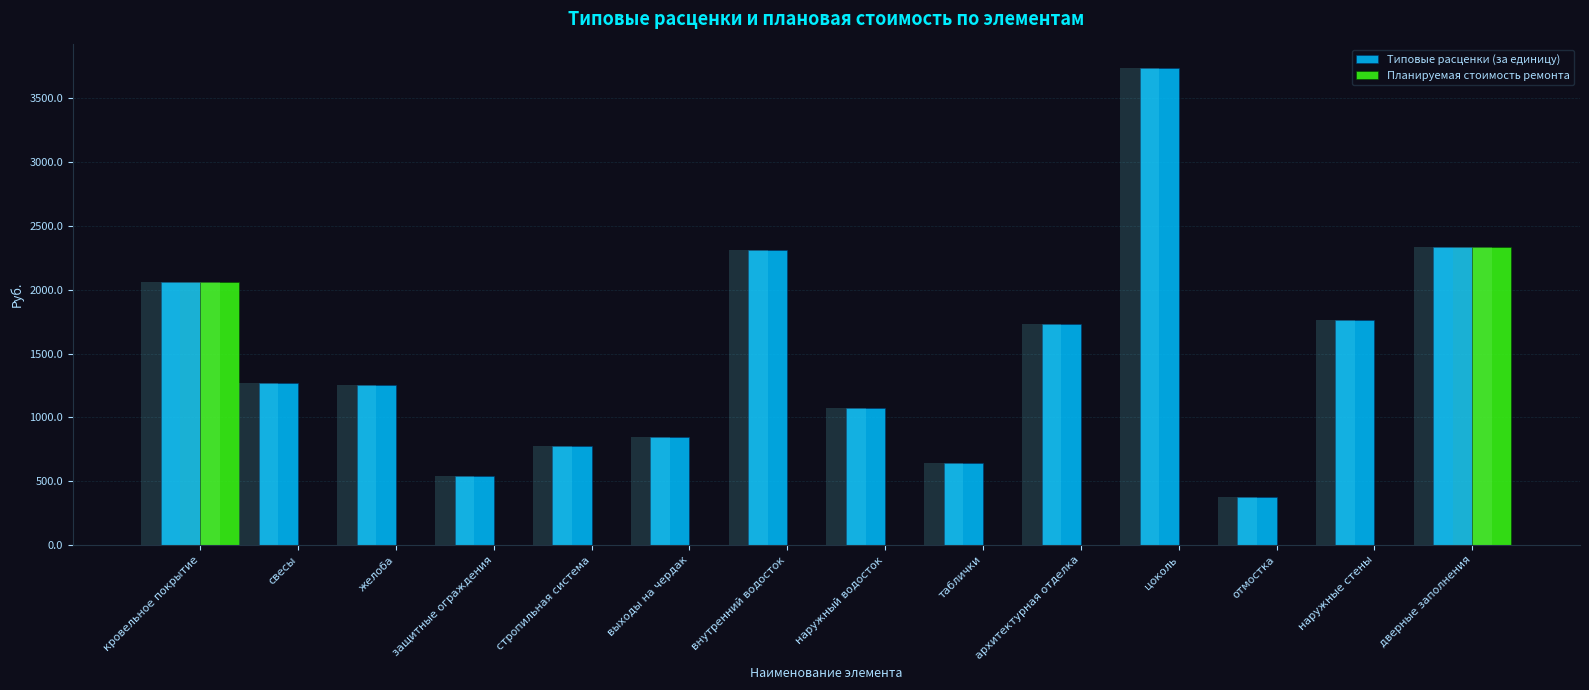

What are all the series names shown in the legend?

Типовые расценки (за единицу), Планируемая стоимость ремонта